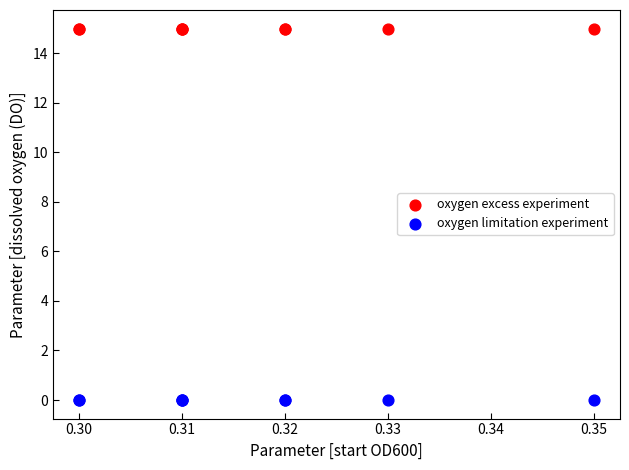

Which series contains the highest Y value?

oxygen excess experiment